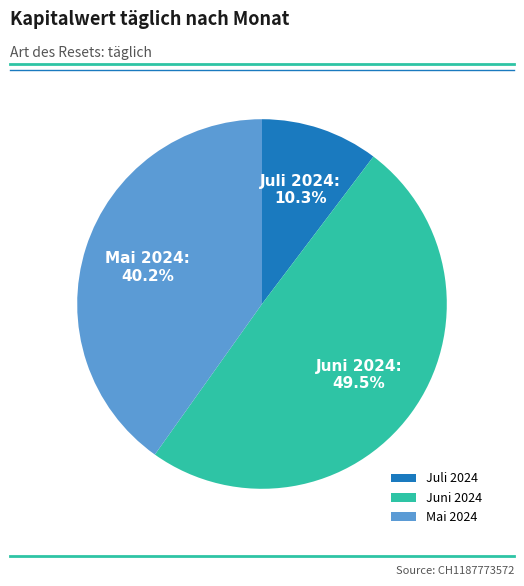

Is there a majority slice in this chart?

No